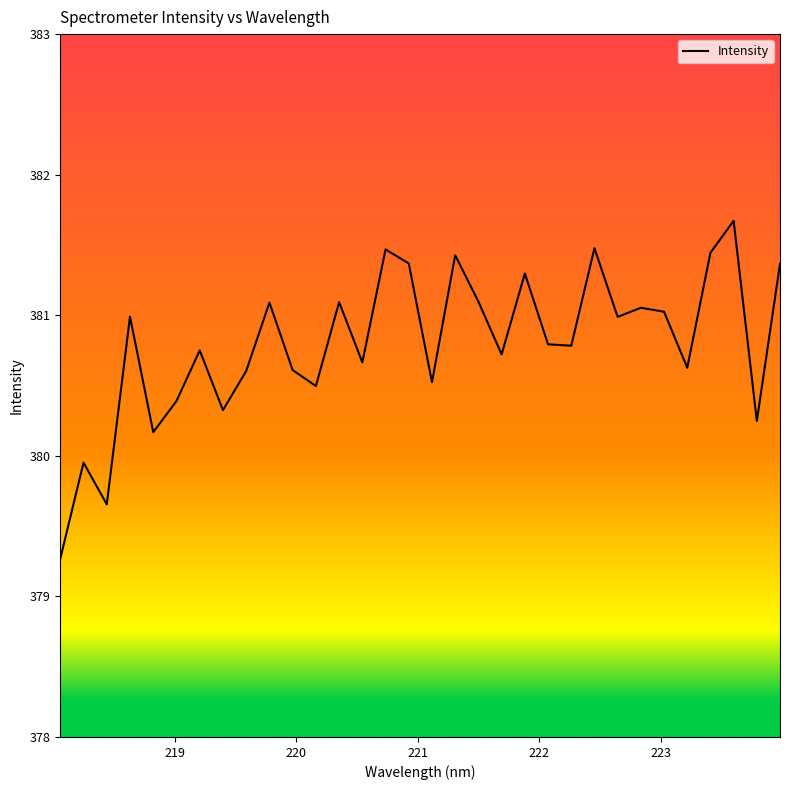

What is the minimum value shown in the chart?

379.3